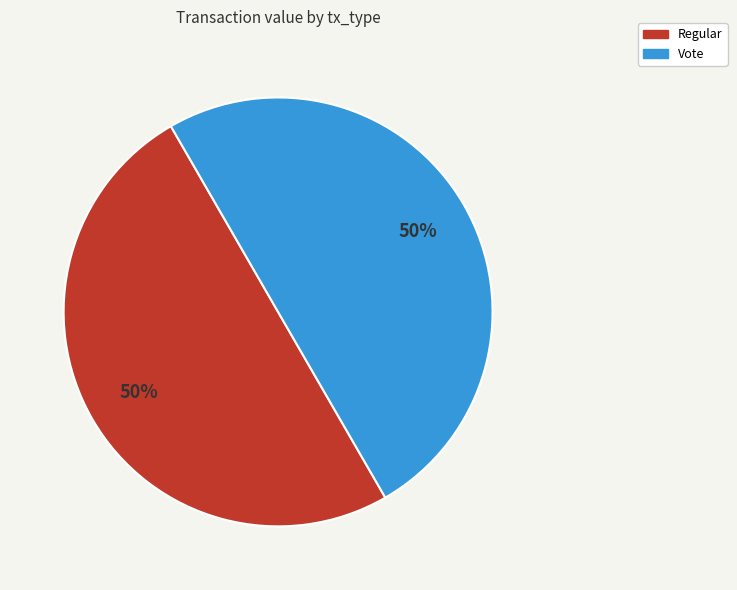

To the nearest percent, what is the difference between the Vote and Regular slice percentages?

0%